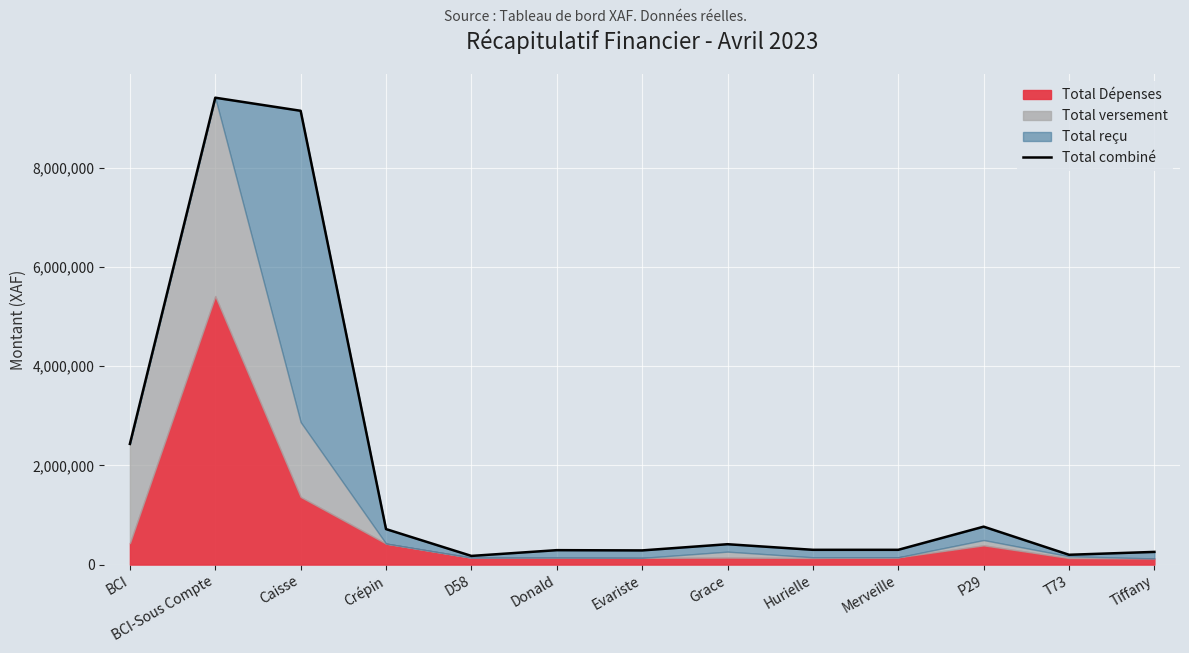

Reading left to right, list all the values displayed in this chart.

BCI=2433345	BCI-Sous Compte=9414733	Caisse=9150790	Crépin=716000	D58=174900	Donald=291000	Evariste=286000	Grace=411050	Hurielle=298000	Merveille=298000	P29=765000	T73=198000	Tiffany=256000